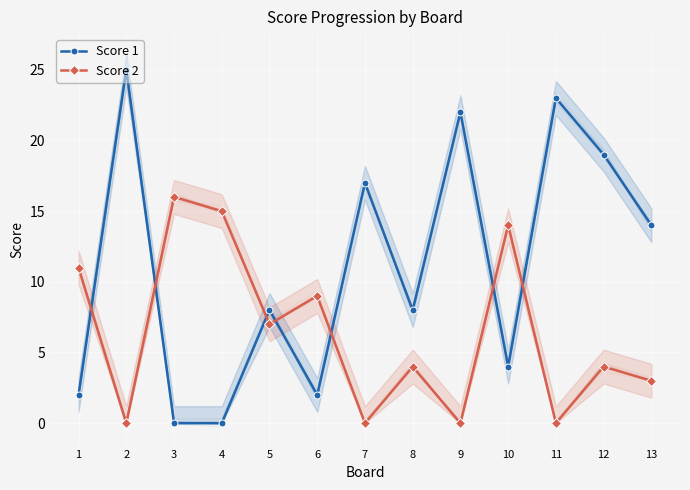

True or false: Score 1 has a value of 17 at 7.

True